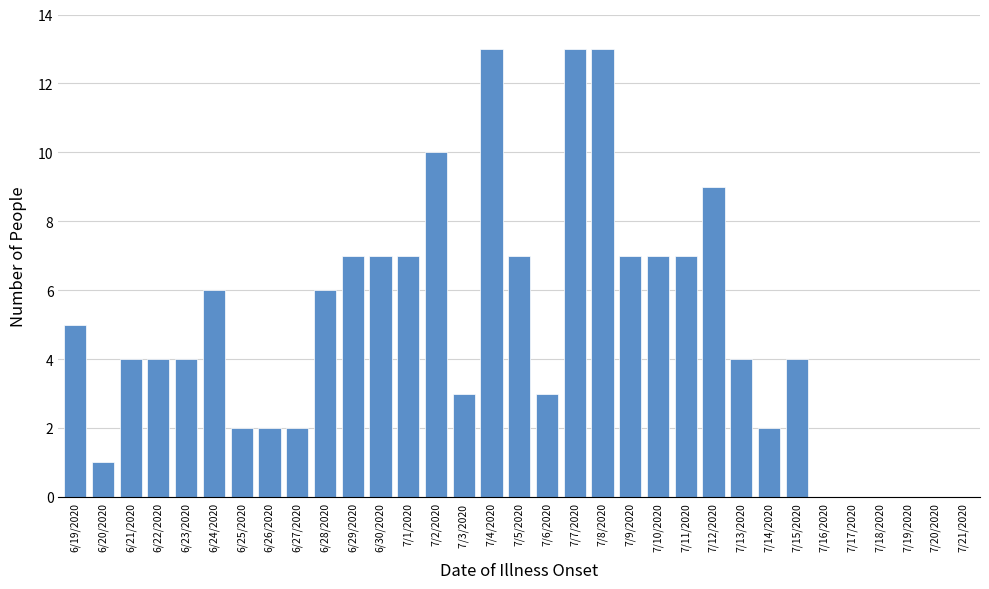

What is the greatest value displayed?

13